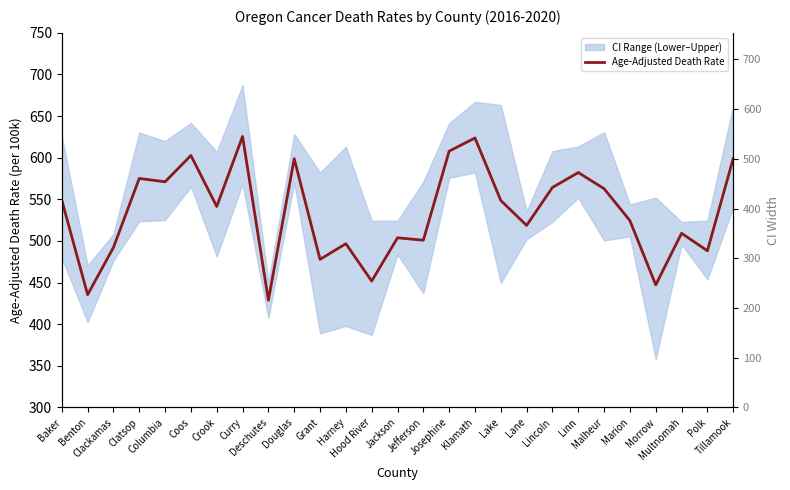

At which label does the data first exceed 541?

Baker